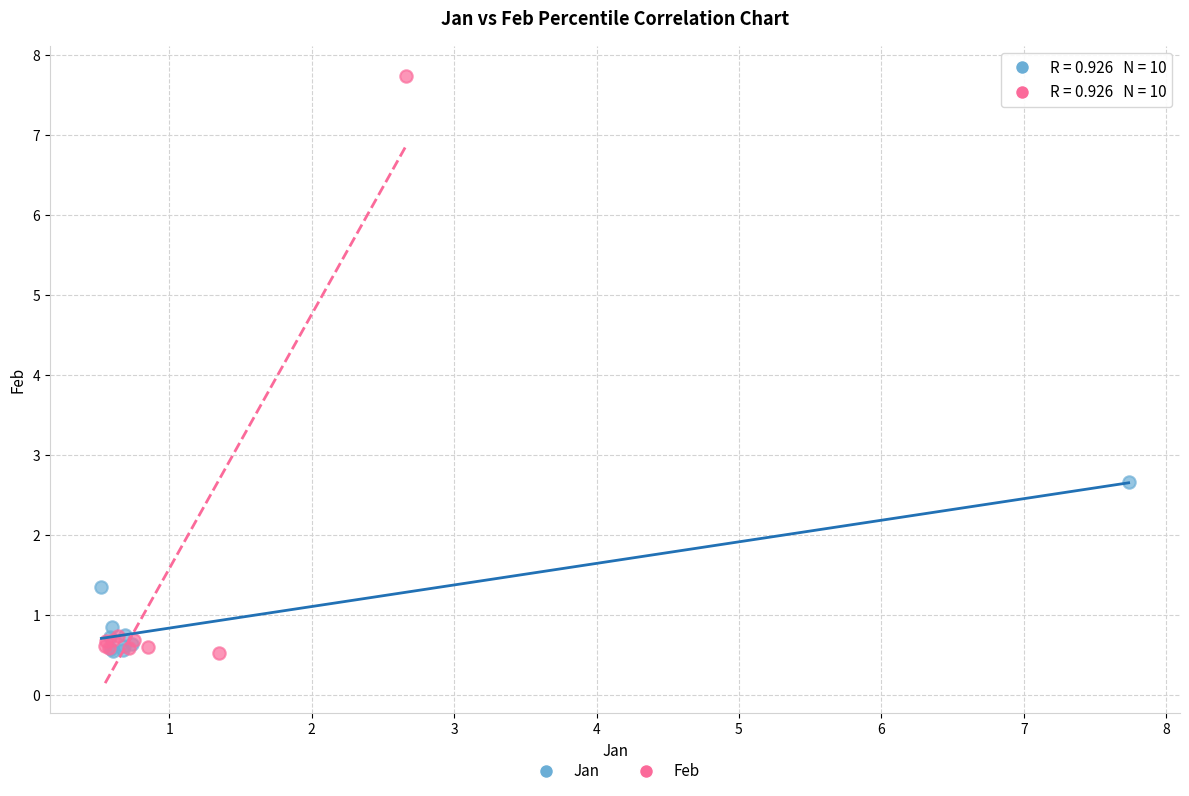

What are all the series names shown in the legend?

Jan, Feb